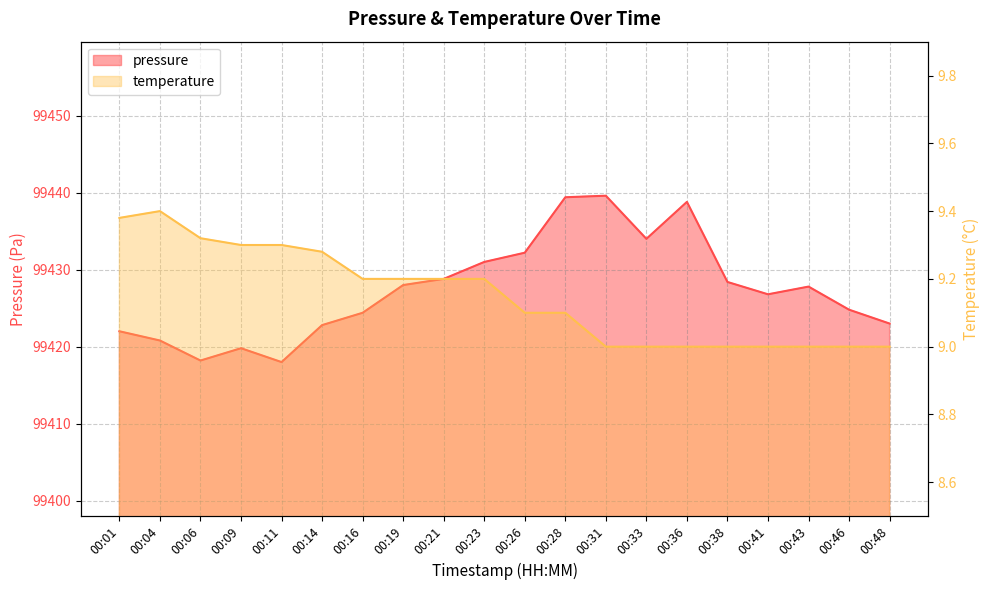

What is the sum of all temperature values?

183.0